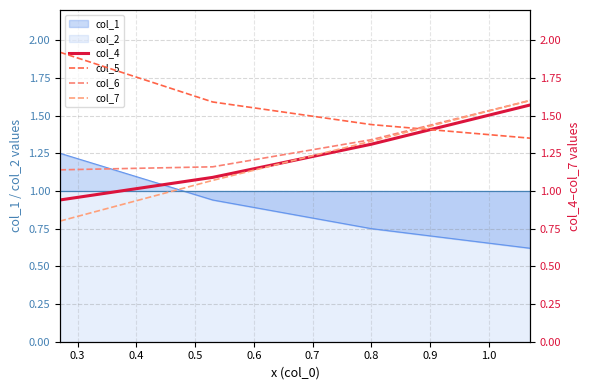

What is the lowest value of the col_1 series?

0.6